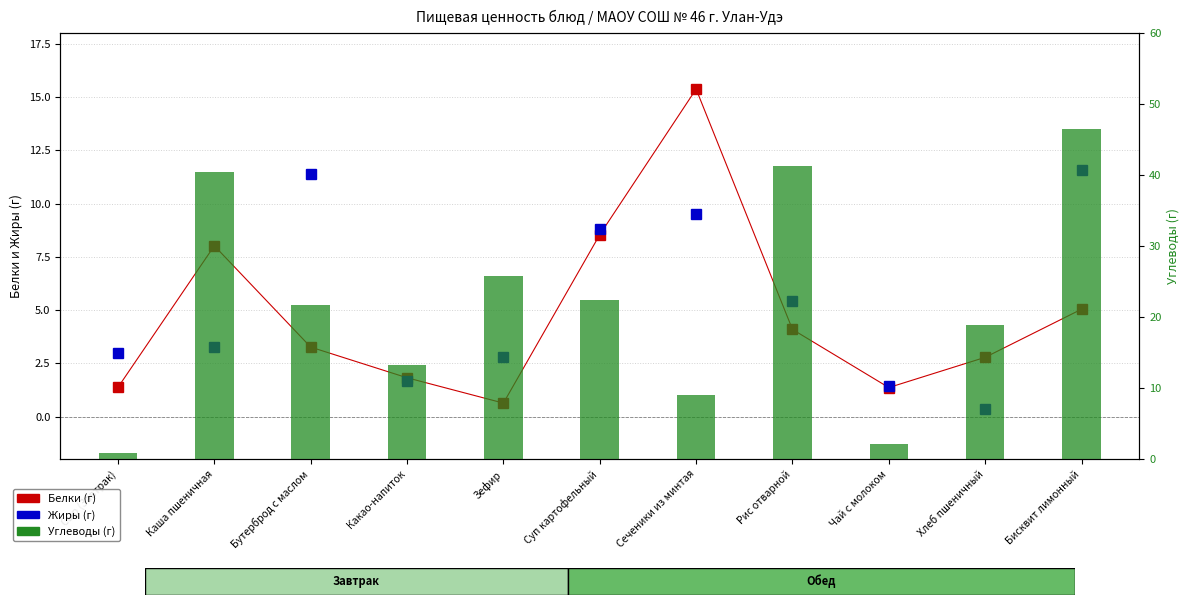

Reading left to right, transcribe all the data shown in this chart.

Белки: Сыр (Завтрак)=1.4	Каша пшеничная=8.0	Бутерброд с маслом=3.3	Какао-напиток=1.8	Зефир=0.6	Суп картофельный=8.5	Сеченики из минтая=15.4	Рис отварной=4.1	Чай с молоком=1.4	Хлеб пшеничный=2.8	Бисквит лимонный=5.0
Жиры: Сыр (Завтрак)=3.0	Каша пшеничная=3.3	Бутерброд с маслом=11.4	Какао-напиток=1.7	Зефир=2.8	Суп картофельный=8.8	Сеченики из минтая=9.5	Рис отварной=5.4	Чай с молоком=1.4	Хлеб пшеничный=0.4	Бисквит лимонный=11.6
Углеводы: Сыр (Завтрак)=0.9	Каша пшеничная=40.5	Бутерброд с маслом=21.8	Какао-напиток=13.2	Зефир=25.8	Суп картофельный=22.4	Сеченики из минтая=9.1	Рис отварной=41.3	Чай с молоком=2.1	Хлеб пшеничный=18.9	Бисквит лимонный=46.6